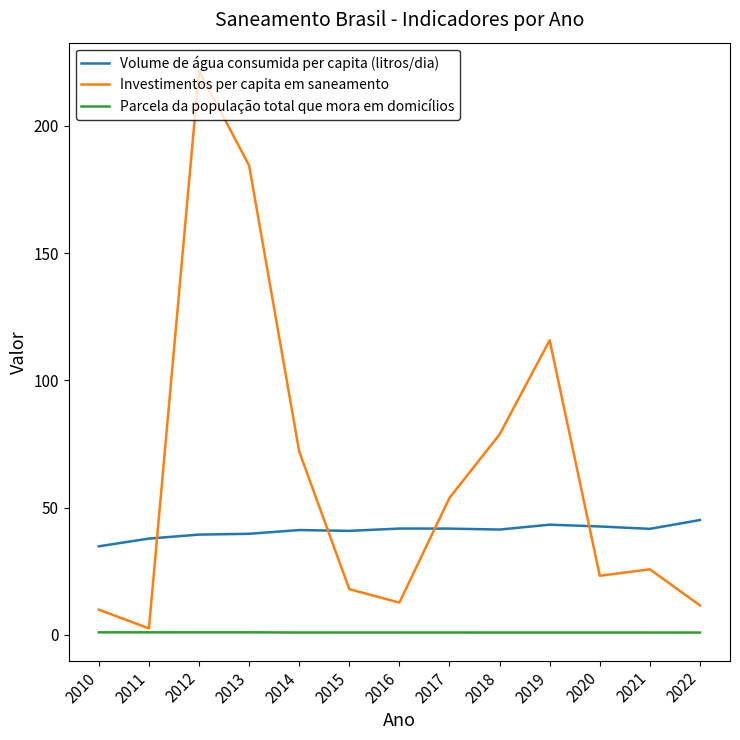

How many lines are shown in the chart?

3